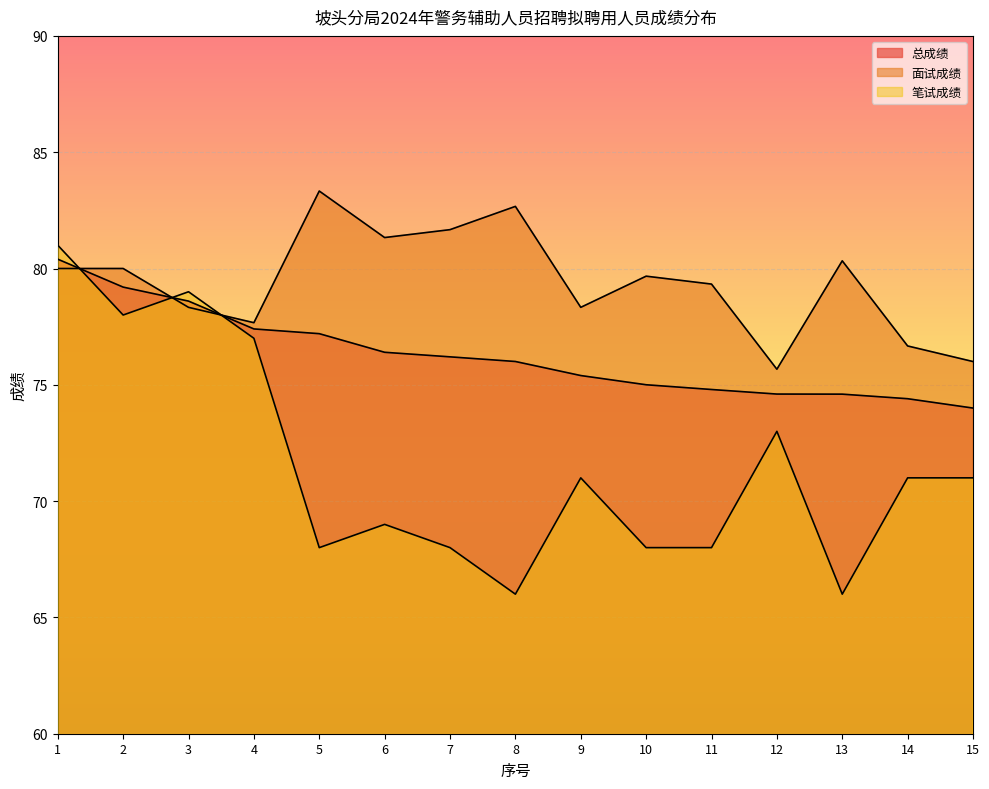

What is the total value across all series at 12?

223.3